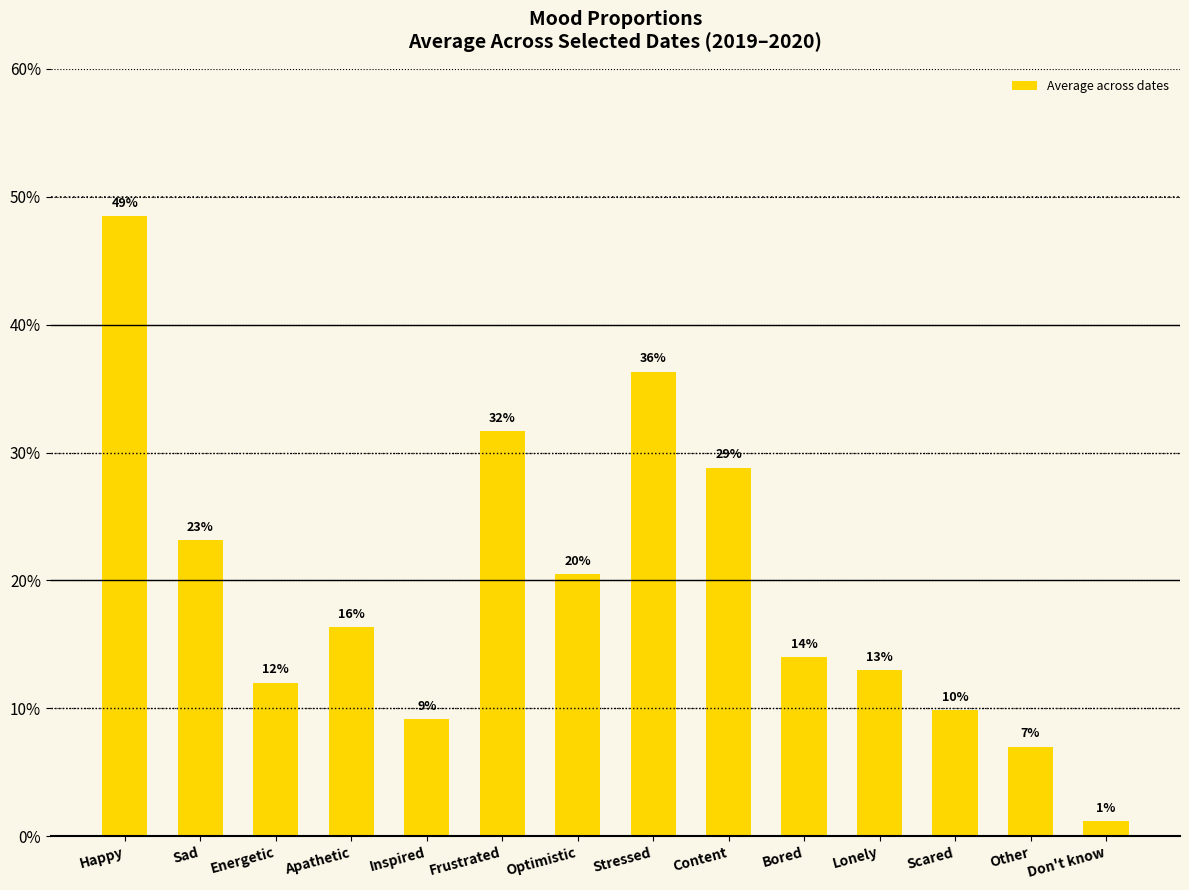

Does the chart contain any negative values?

No